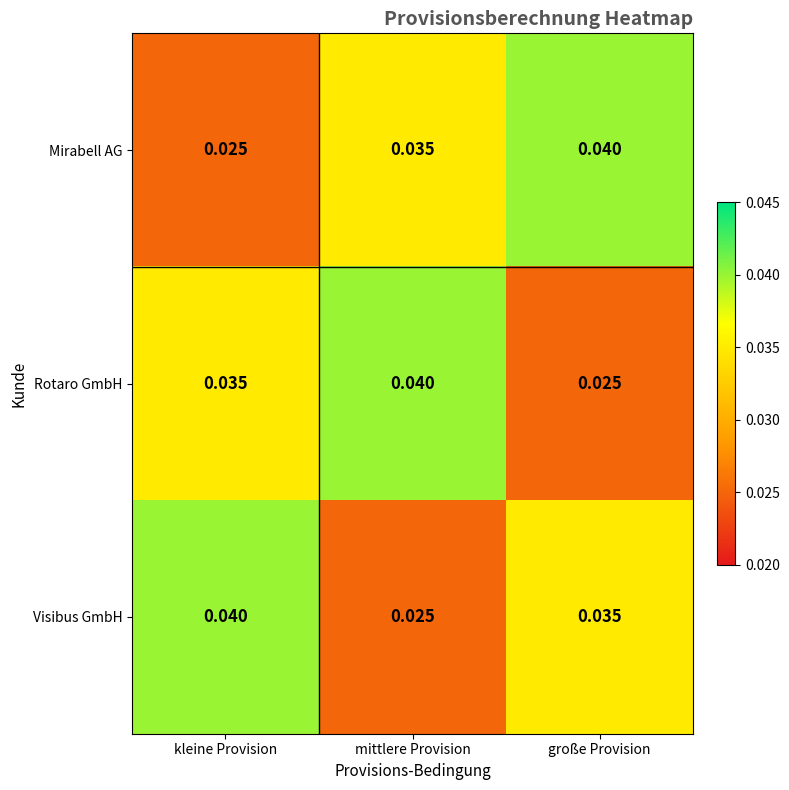

At which label does Mirabell AG reach its peak?

große Provision